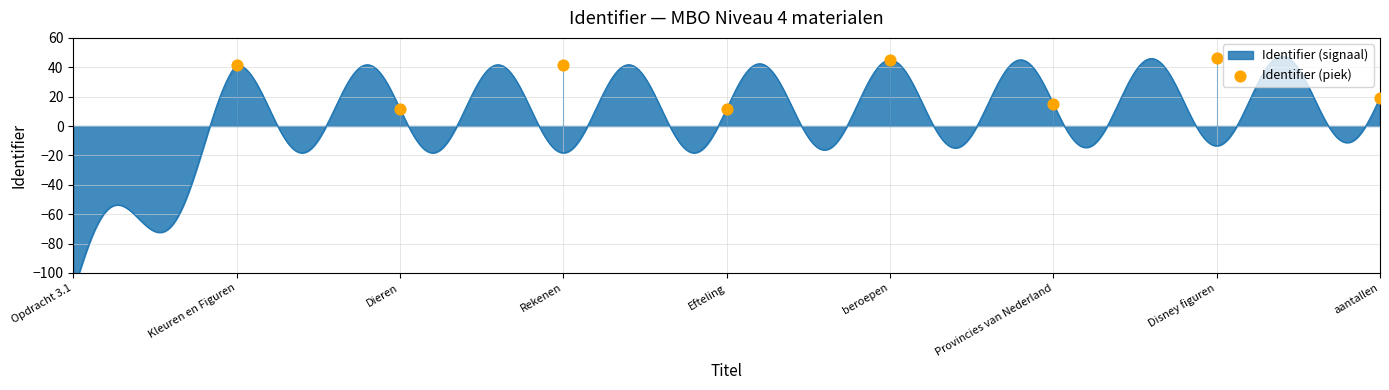

What is the change in value from Rekenen to Disney figuren?

+4.8